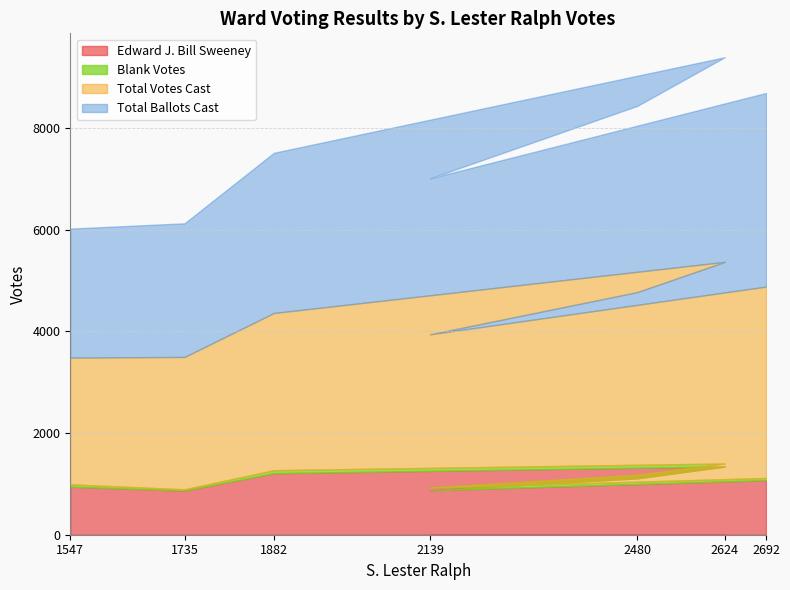

What is the sum of the Blank Votes values at 2139 and 1882?

112